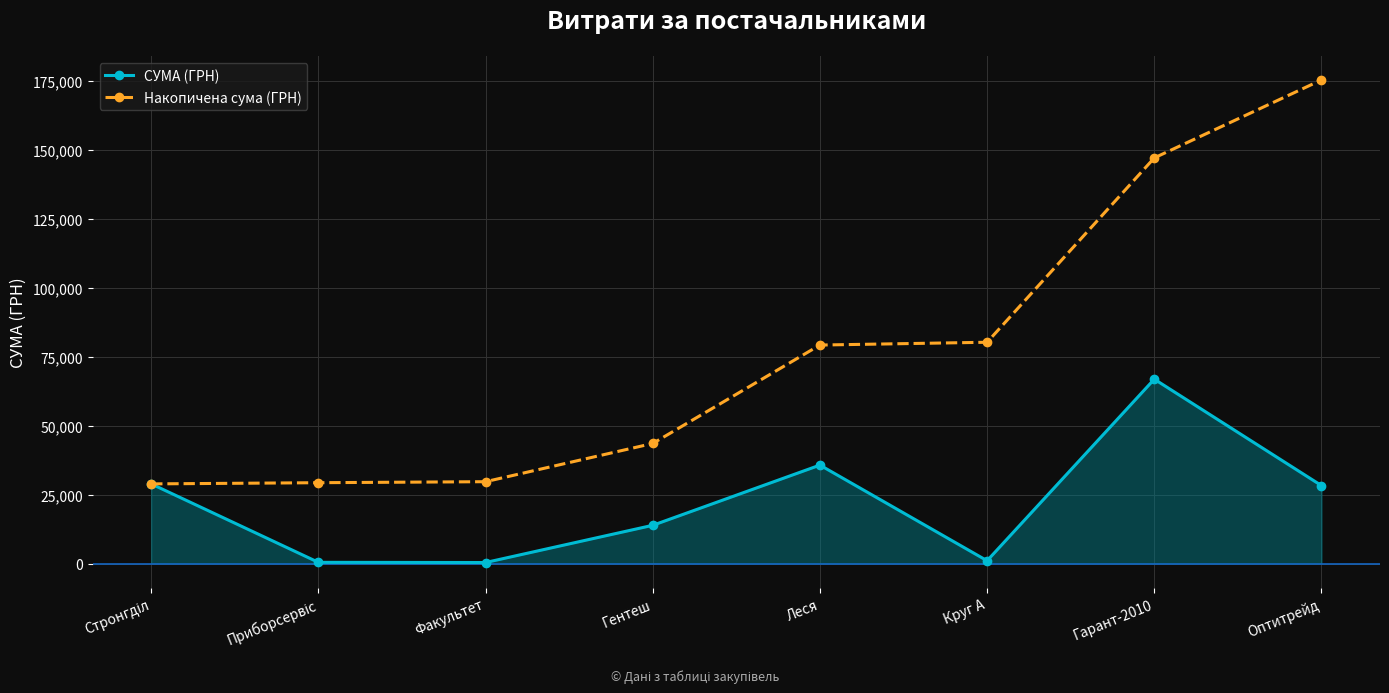

At which label is СУМА (ГРН) closest to 33632?

Леся